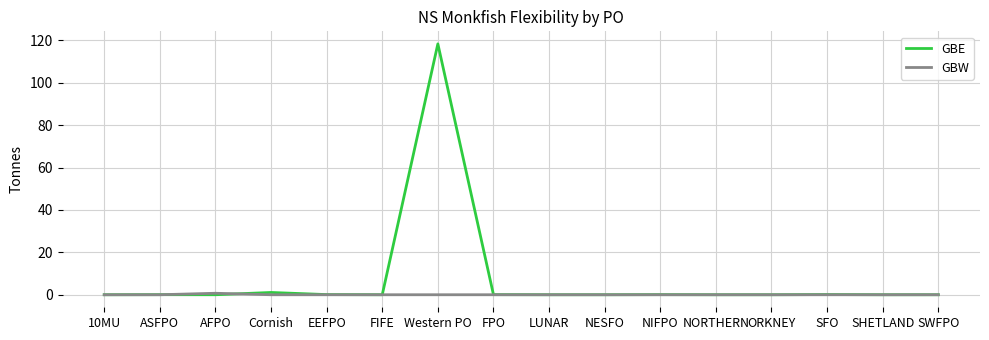

What is the total value across all series at Western PO?

118.3